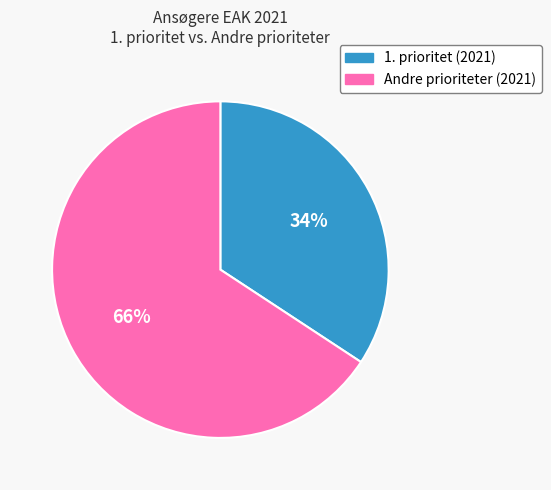

To the nearest percent, what is the average slice percentage?

50%